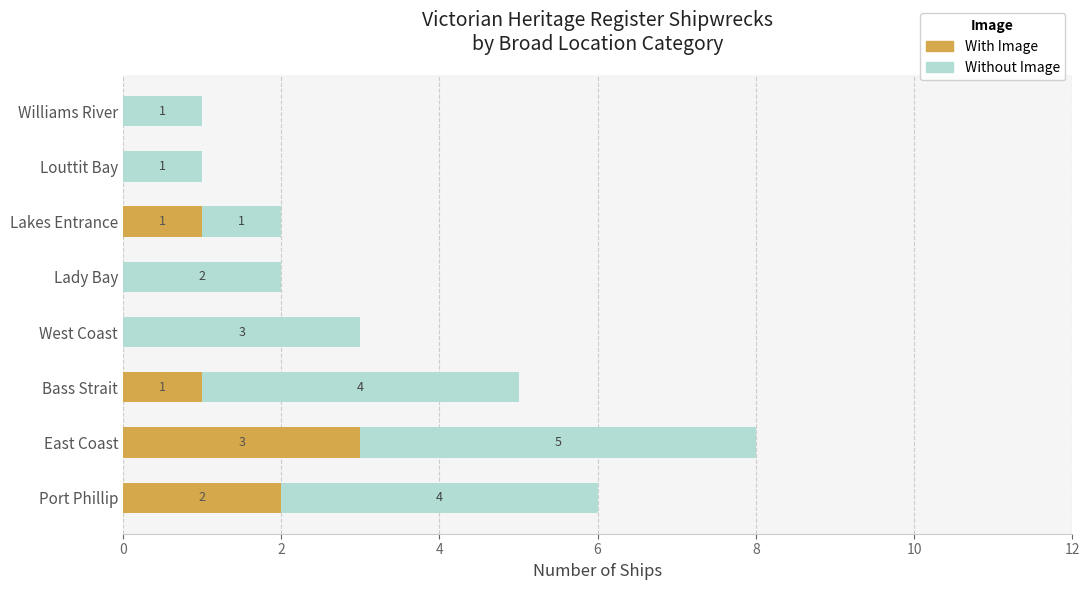

Count the number of categories in the chart.

8